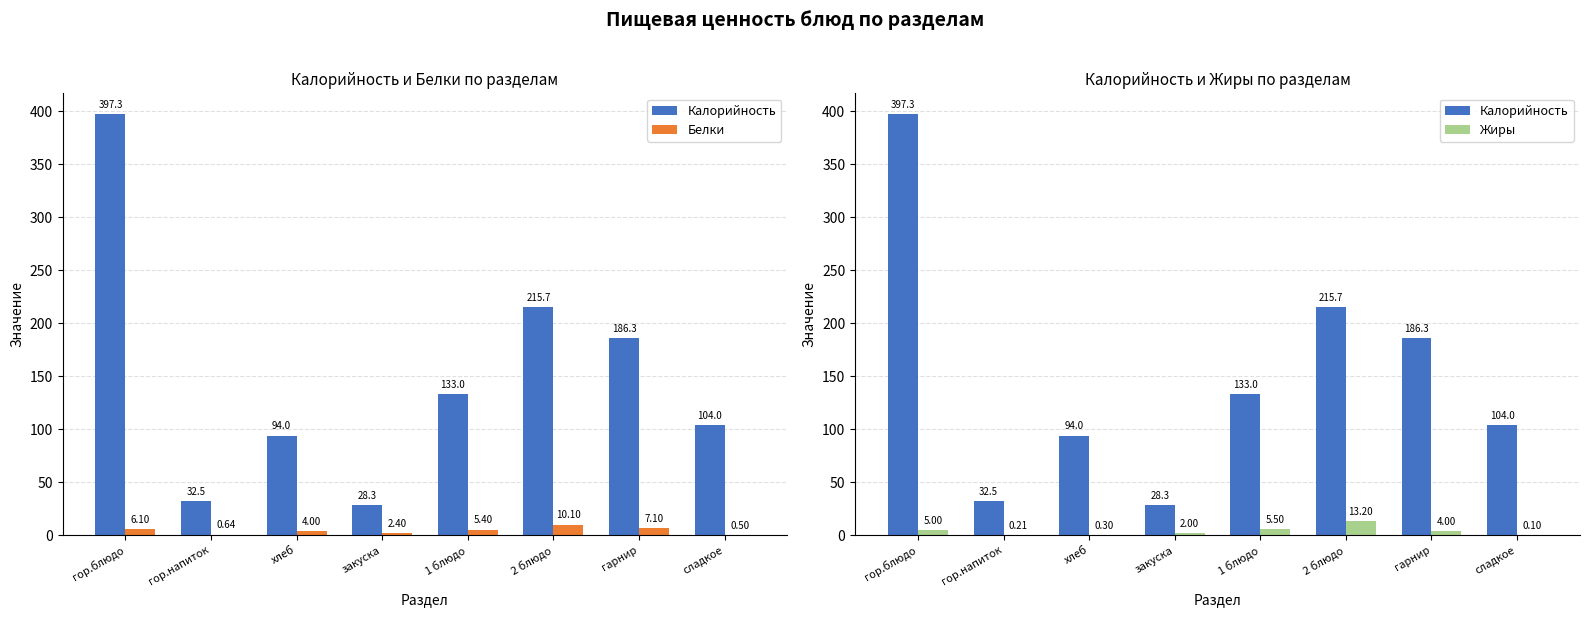

Reading left to right, transcribe all the data shown in this chart.

Калорийность: 397.3	32.5	94.0	28.3	133.0	215.7	186.3	104.0
Белки: 6.1	0.6	4.0	2.4	5.4	10.1	7.1	0.5
Жиры: 5.0	0.2	0.3	2.0	5.5	13.2	4.0	0.1